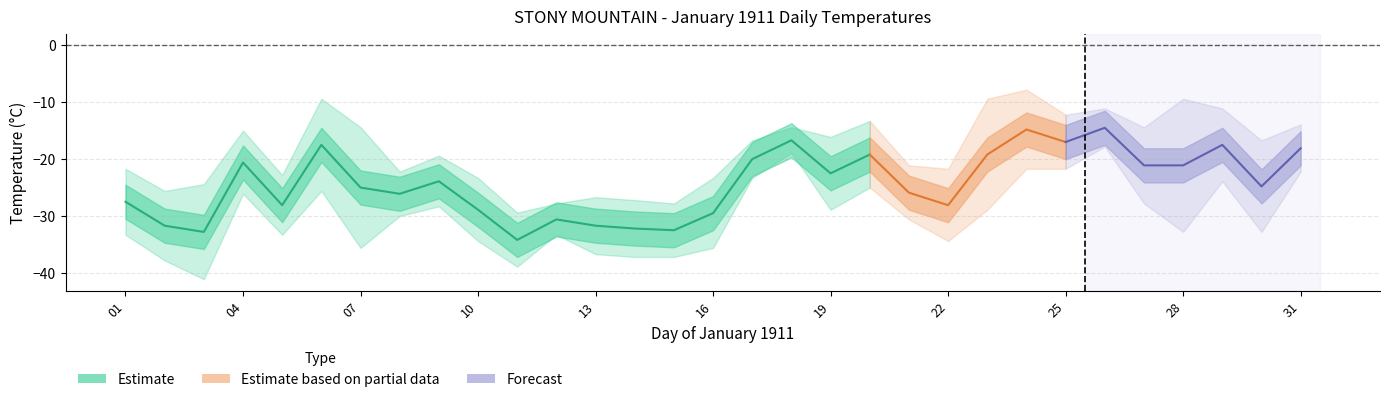

Does the chart have visible grid lines?

Yes